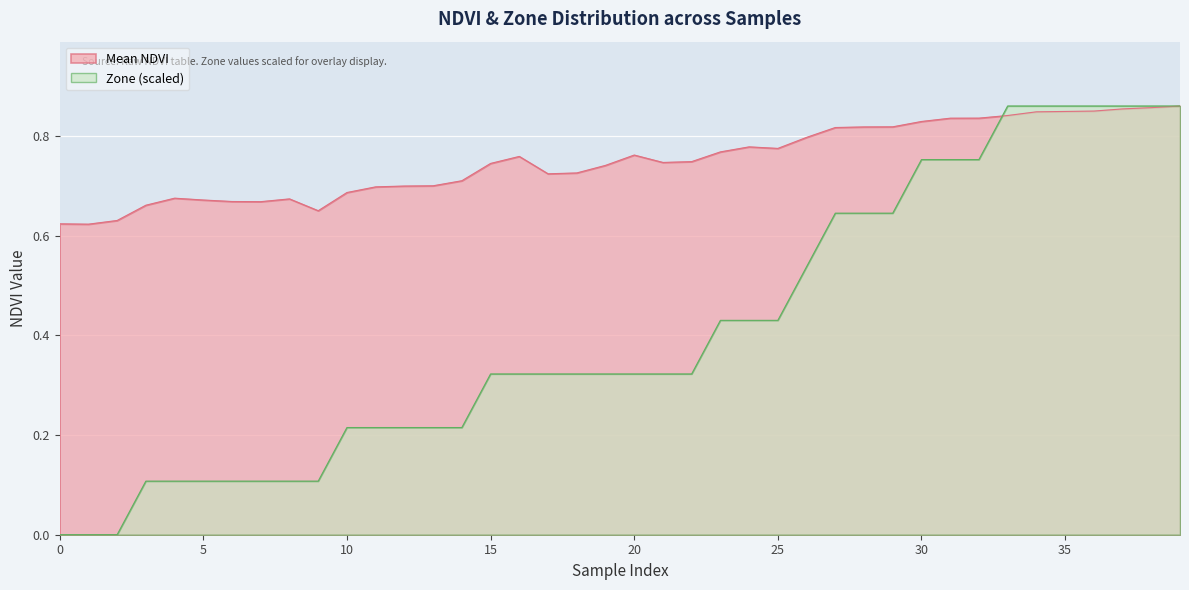

What is the highest value of the Mean NDVI series?

0.9